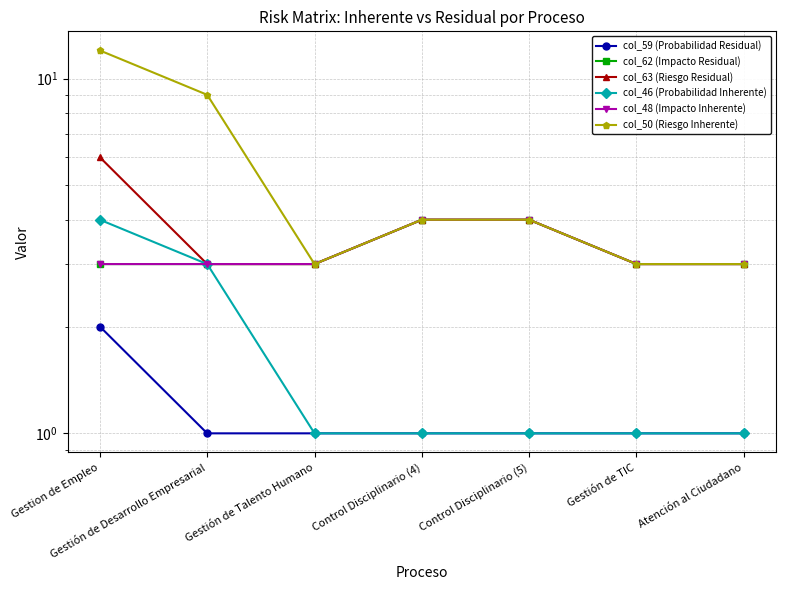

Reading left to right, extract all data points from this chart.

col_59 (Probabilidad Residual): 2	1	1	1	1	1	1
col_62 (Impacto Residual): 3	3	3	4	4	3	3
col_63 (Riesgo Residual): 6	3	3	4	4	3	3
col_46 (Probabilidad Inherente): 4	3	1	1	1	1	1
col_48 (Impacto Inherente): 3	3	3	4	4	3	3
col_50 (Riesgo Inherente): 12	9	3	4	4	3	3